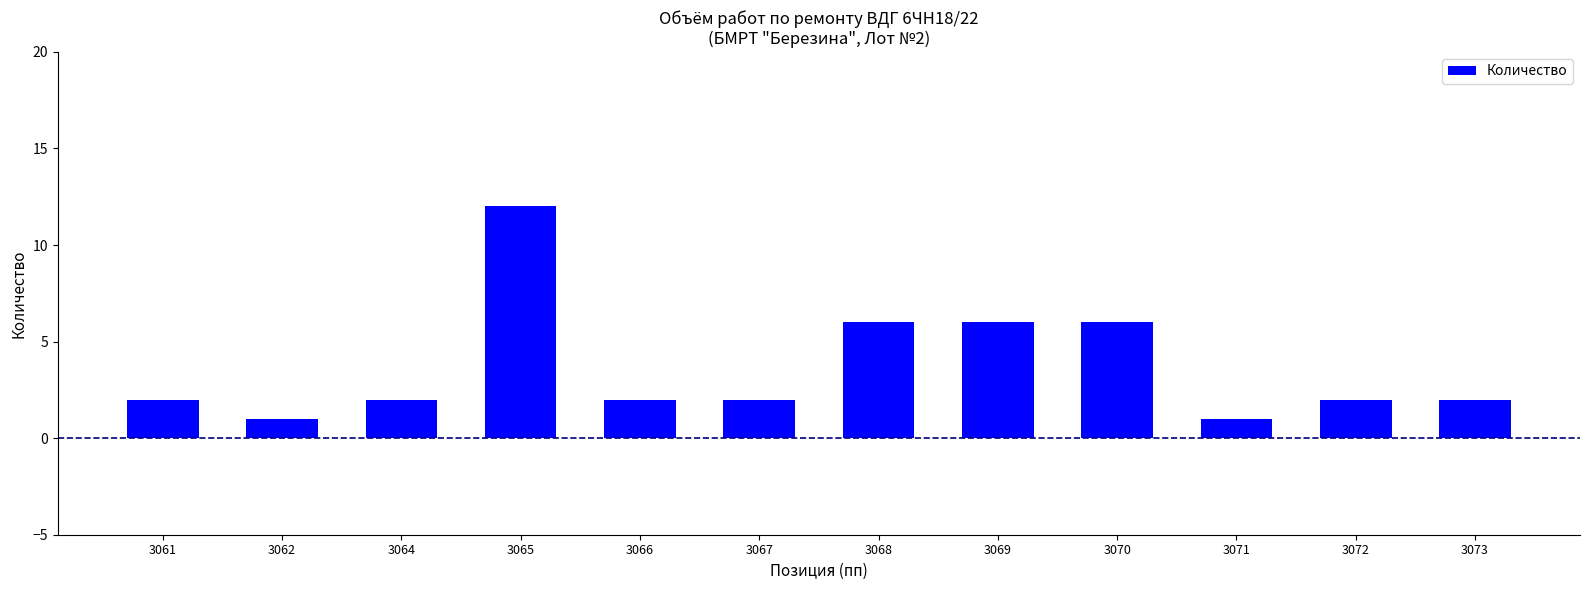

How many distinct data groups are displayed?

1